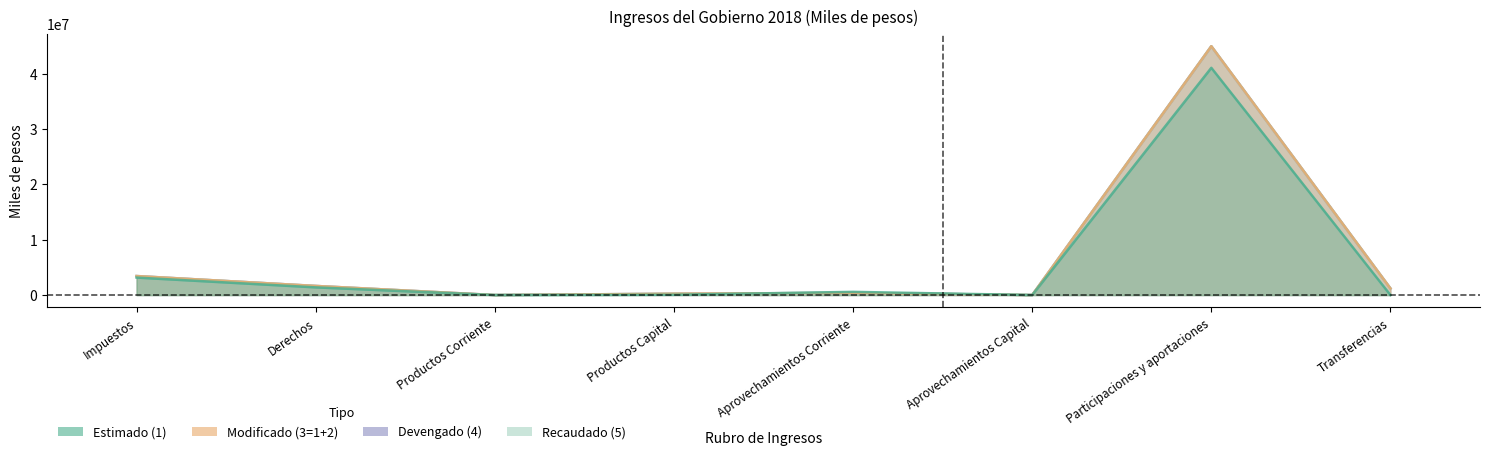

The Modificado (3=1+2) series shows 1643953.4 at Derechos. True or false?

True